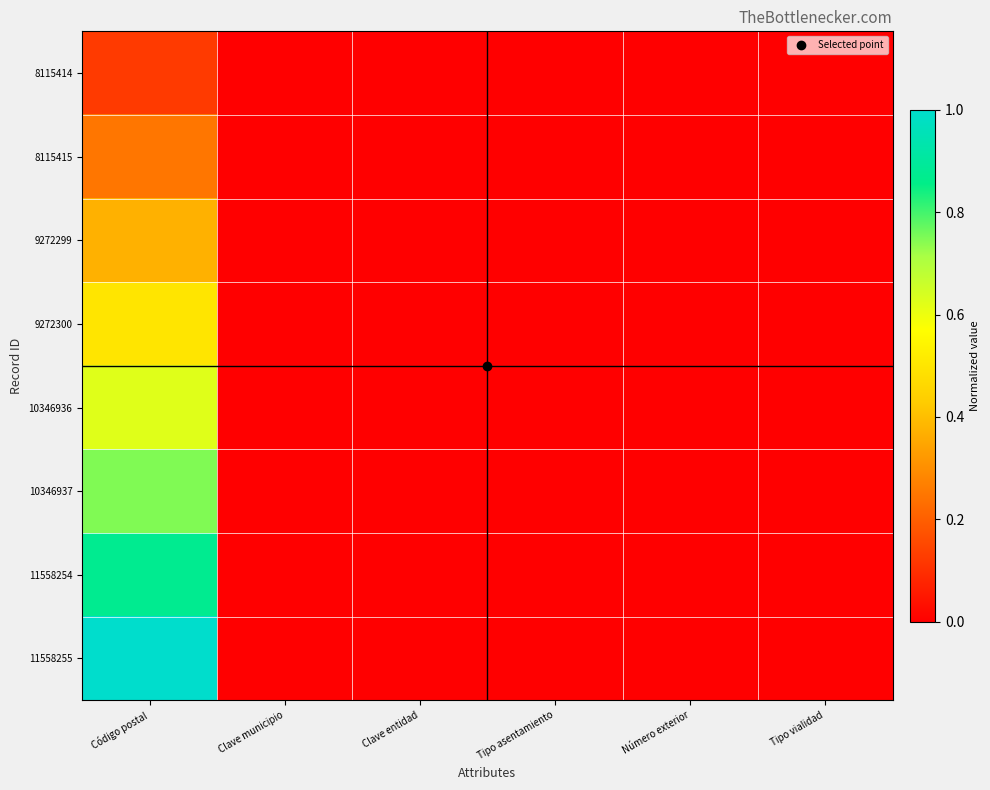

What is the maximum value shown in the chart?

1.0